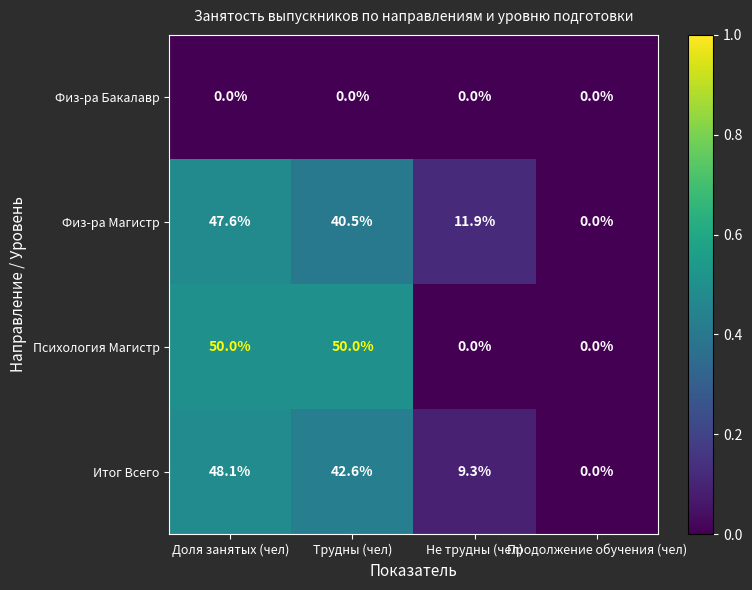

What is the difference between the second highest and second lowest values in the Итог Всего series?

33.3